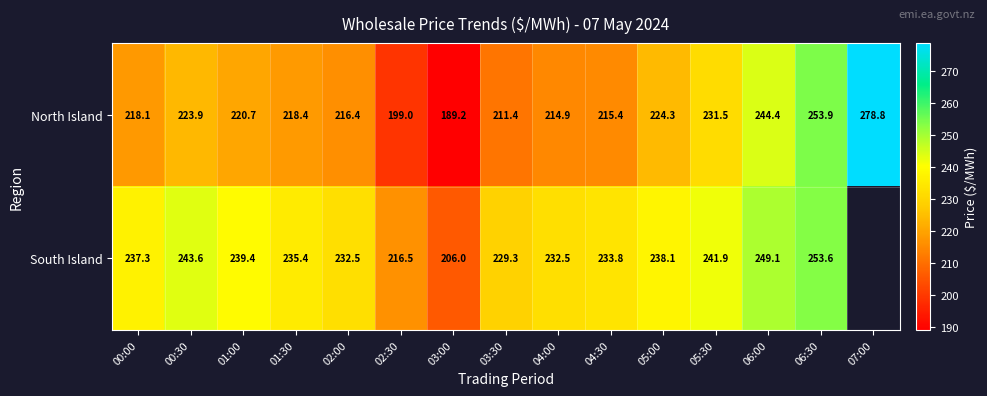

At which category is the sum across all series the highest?

06:30